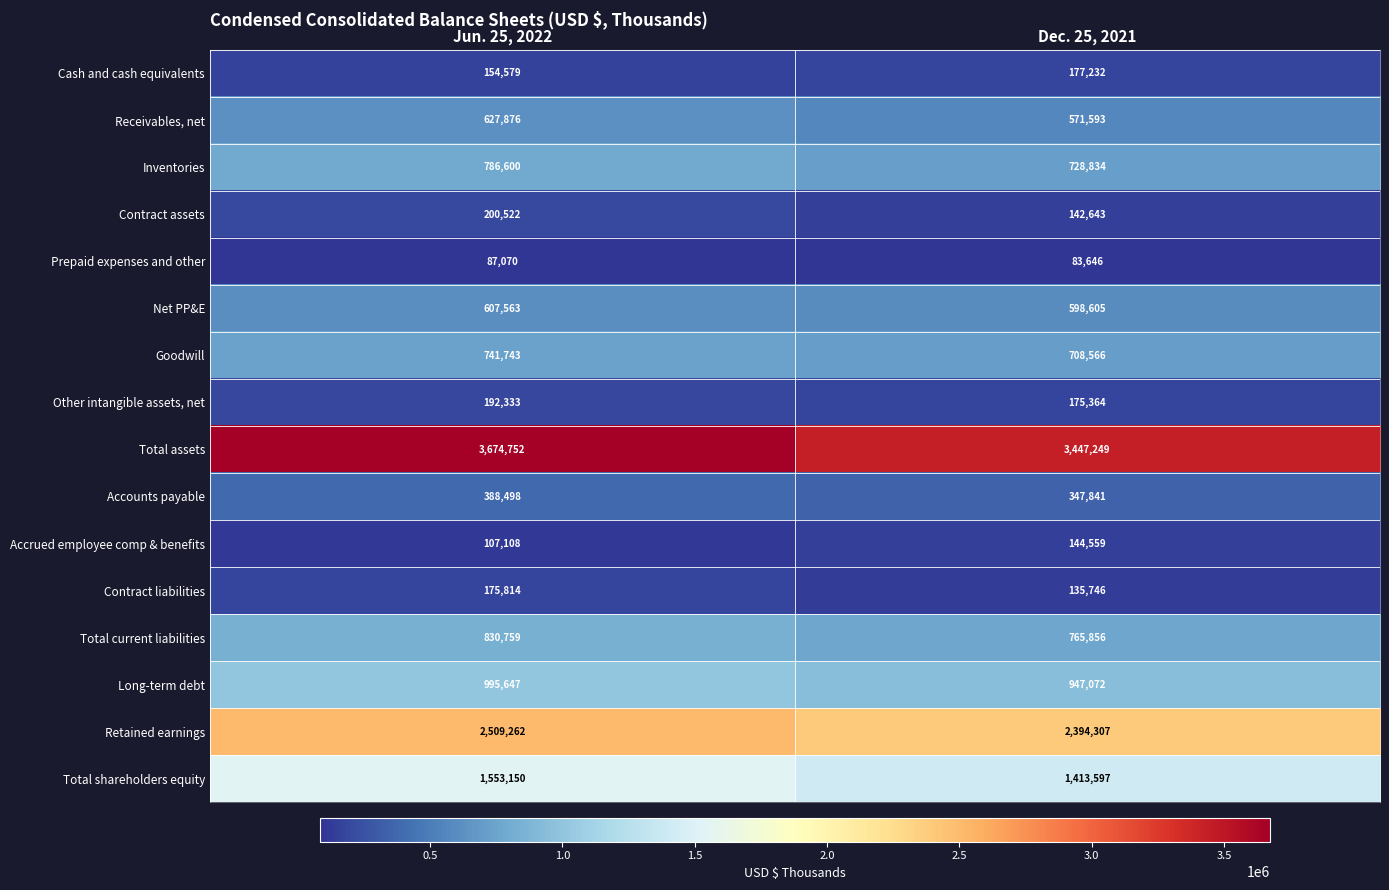

Which series has the largest range (max minus min)?

Total assets